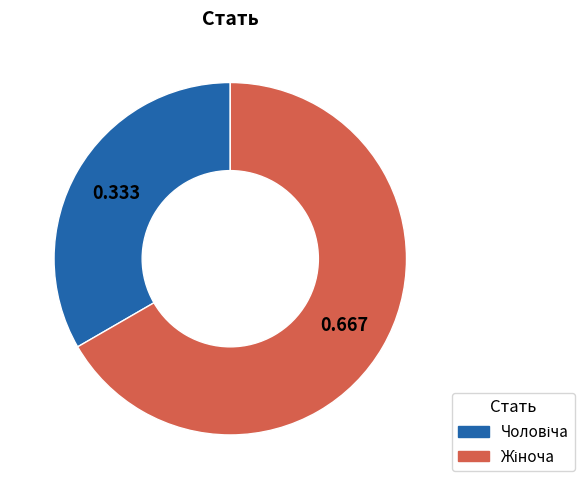

Does any single category account for the majority?

Yes